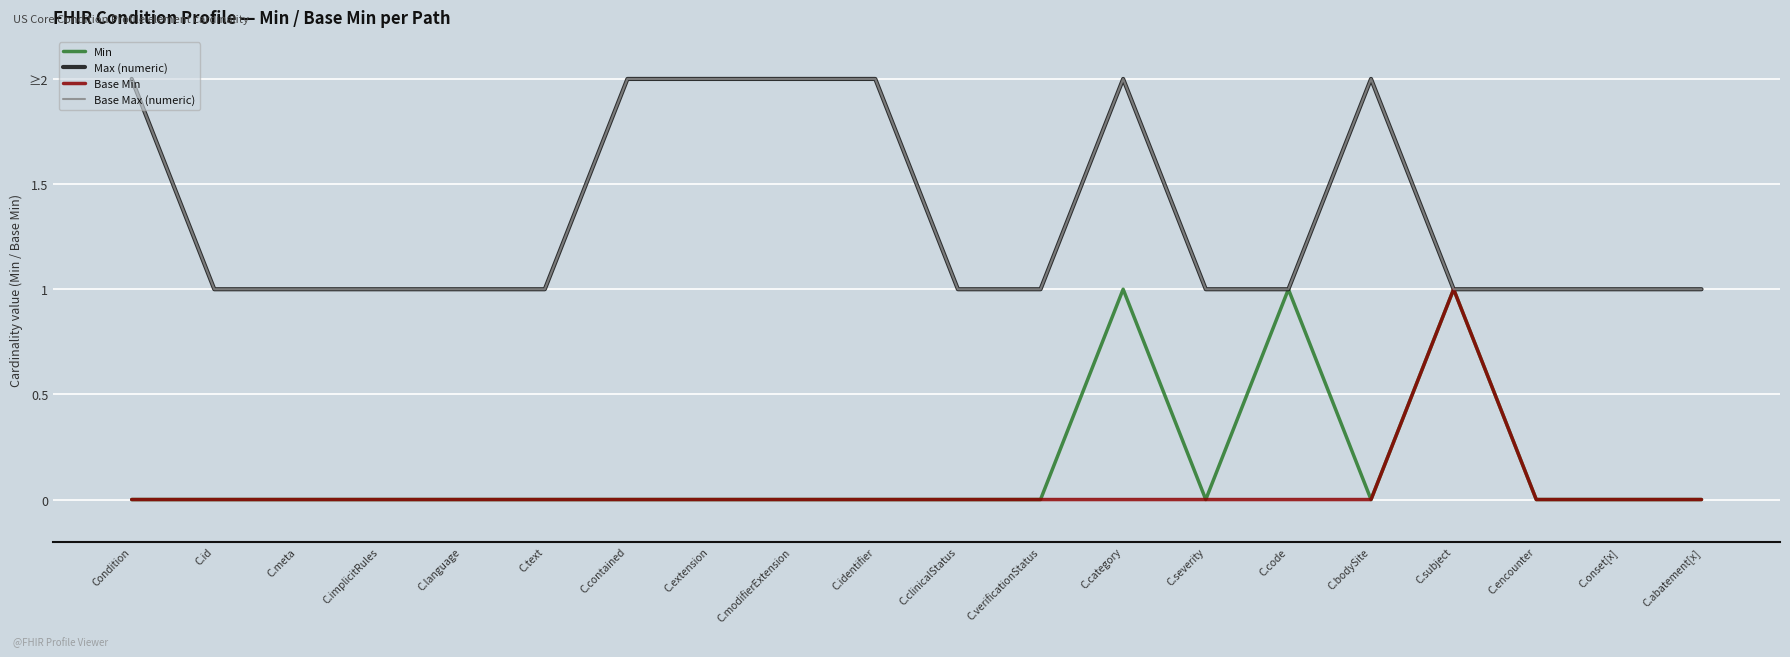

Which series has the largest total across all categories?

Max (numeric)